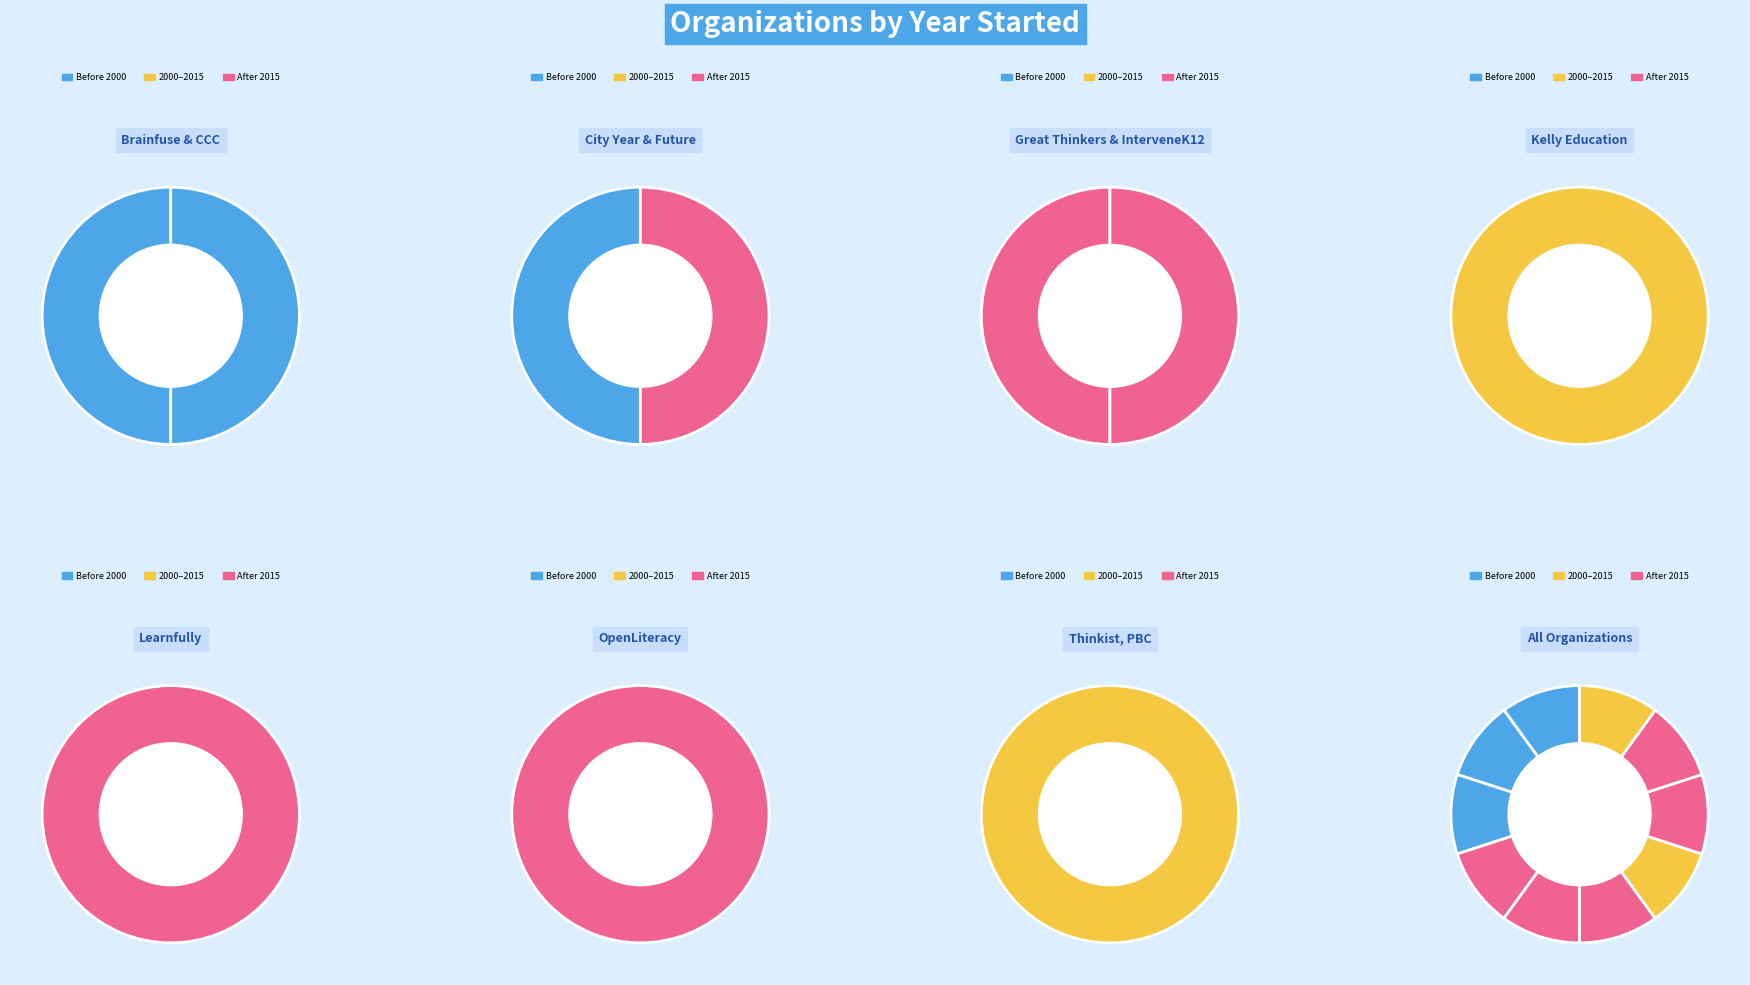

Which has a higher value, City Year or Thinkist, PBC?

Thinkist, PBC